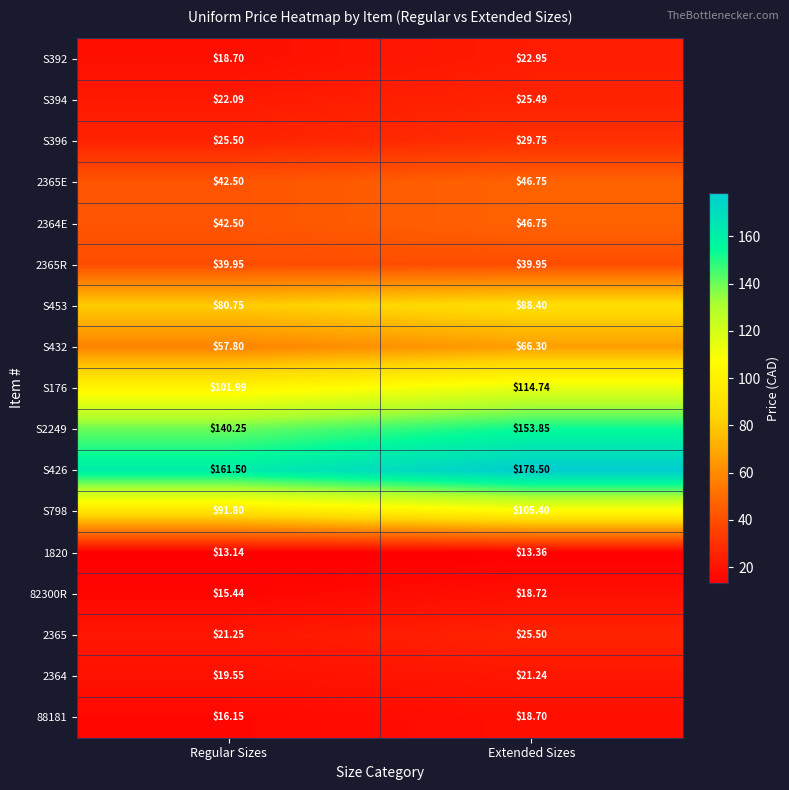

What is the difference between the highest and lowest values at Extended Sizes?

165.1